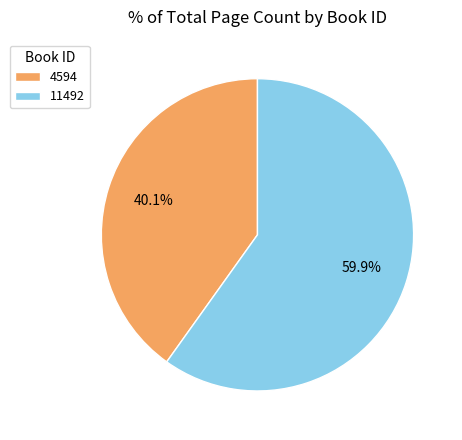

Is it true that 4594 is 53% of the pie?

False